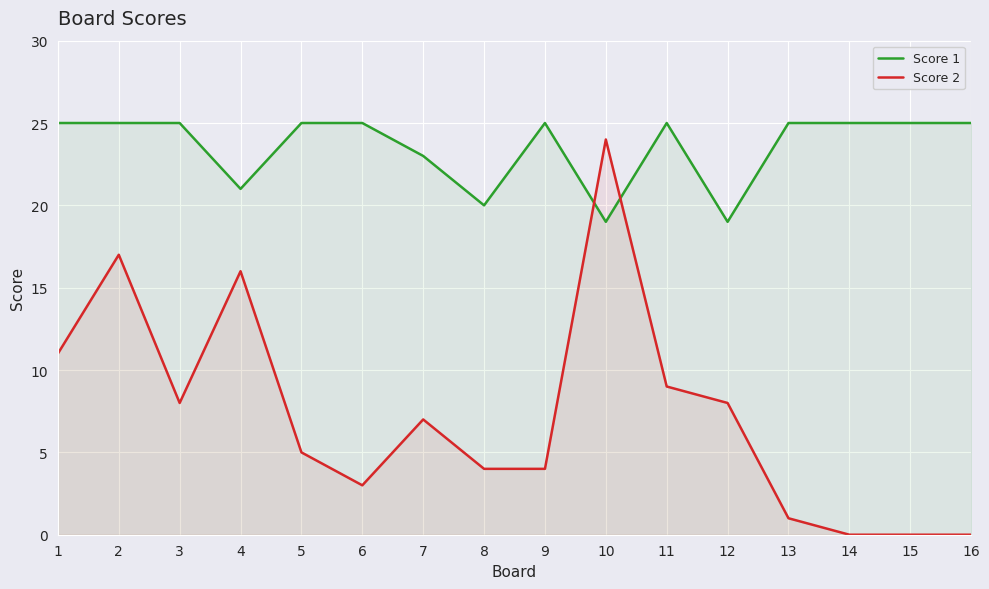

At how many categories does at least one series exceed 17?

16